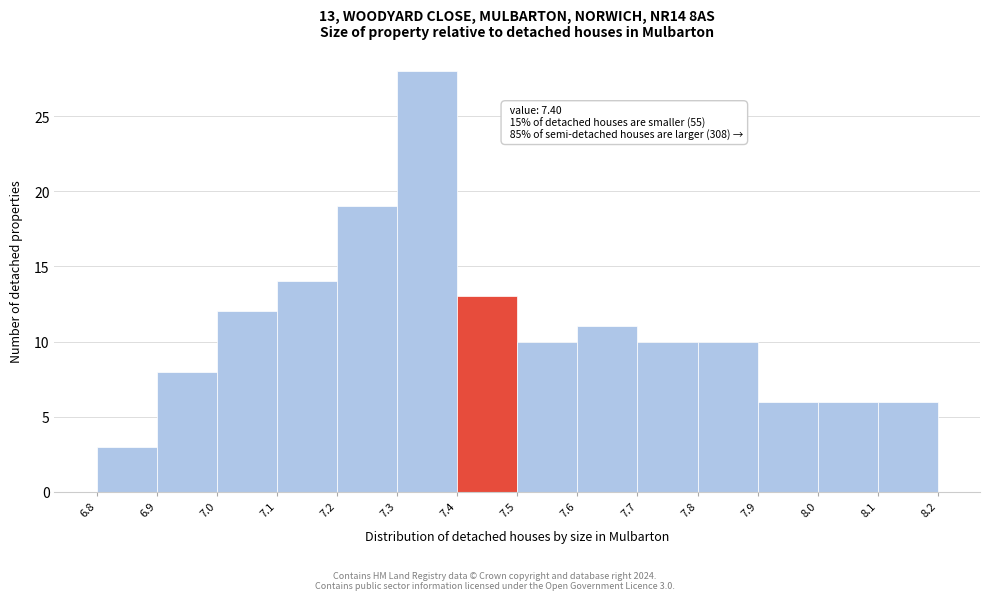

Which range on the x-axis has the tallest bar?

7.3 to 7.4